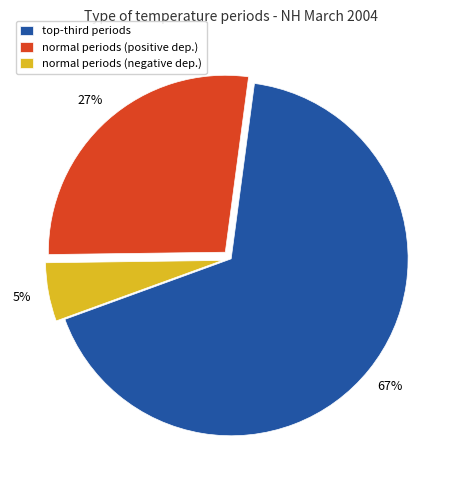

Which slice is the largest?

top-third periods